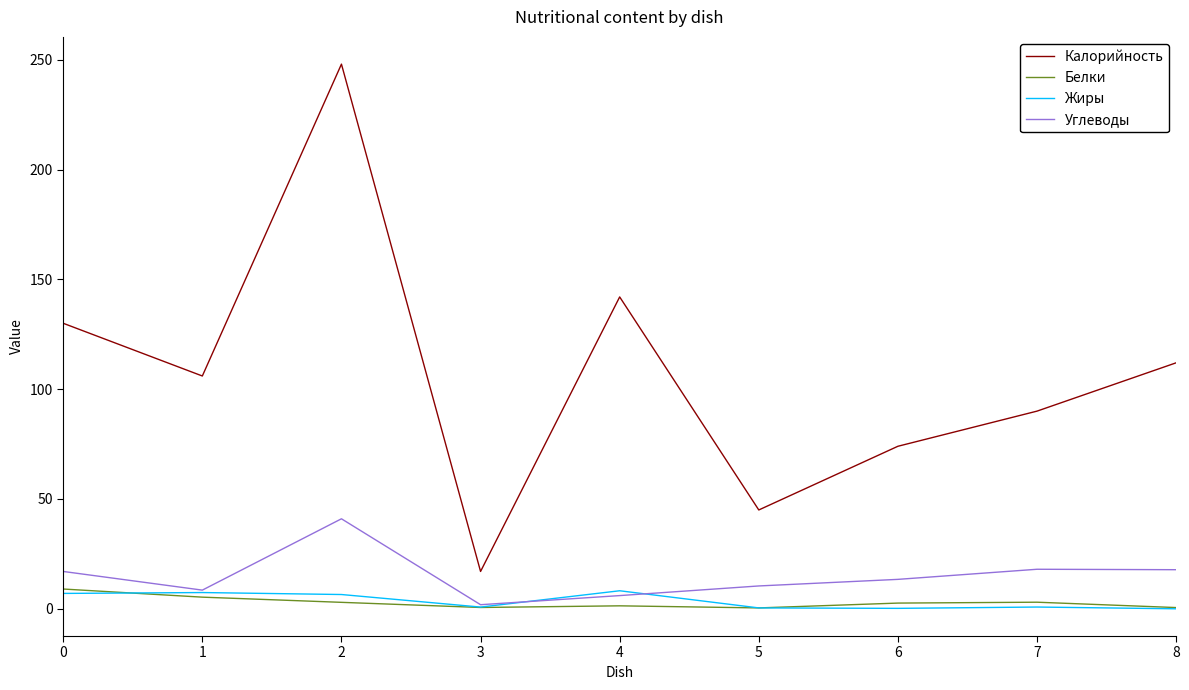

The Белки series shows 3.0 at 7. True or false?

True